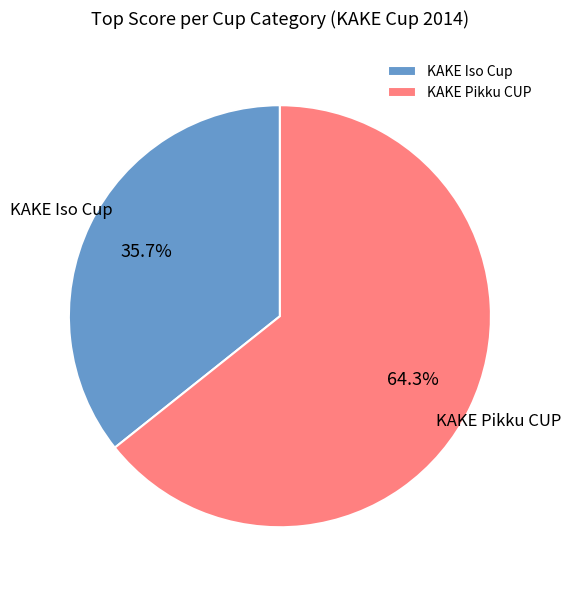

To the nearest percent, what portion does KAKE Iso Cup represent?

36%